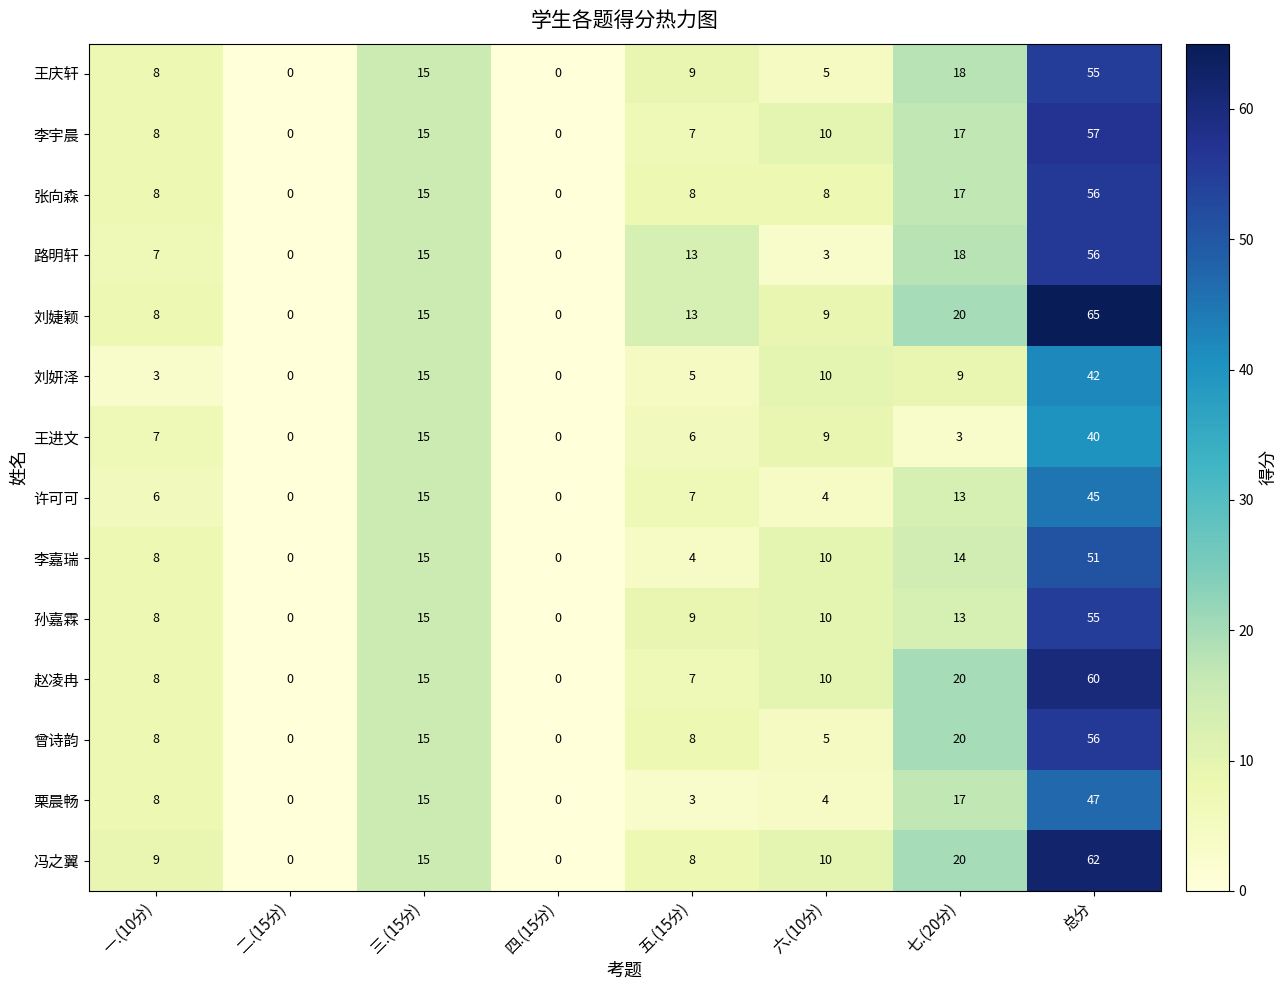

How many series are shown in this chart?

14